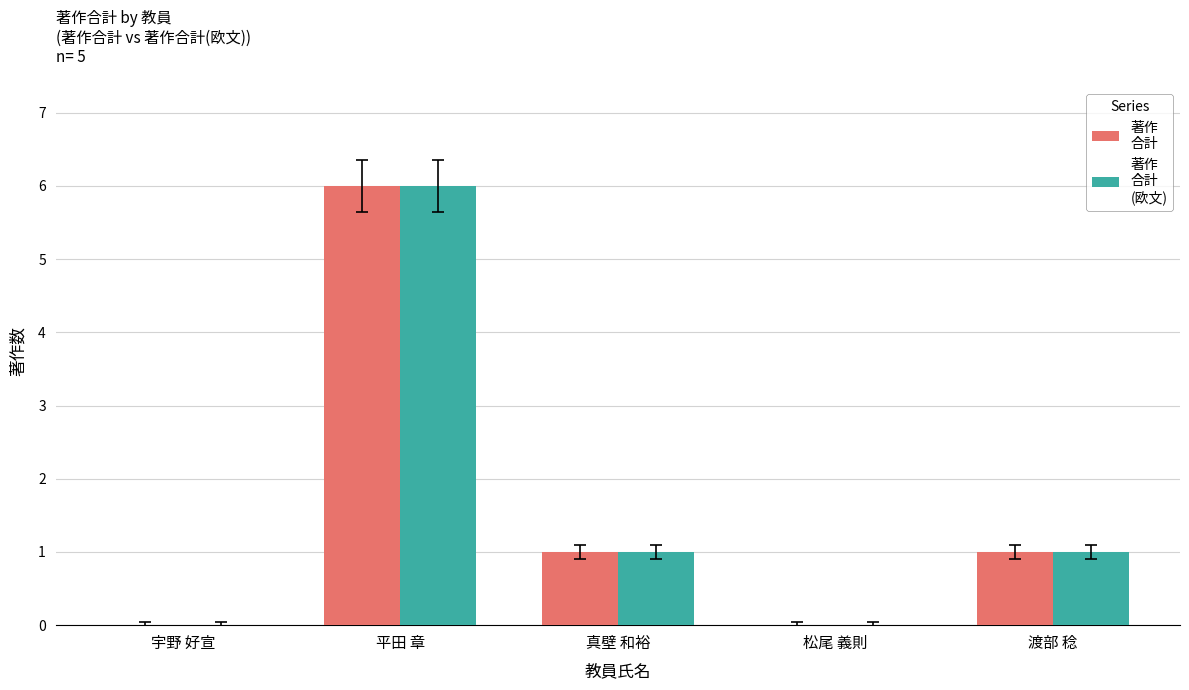

What is the total value across all series at 平田 章?

12